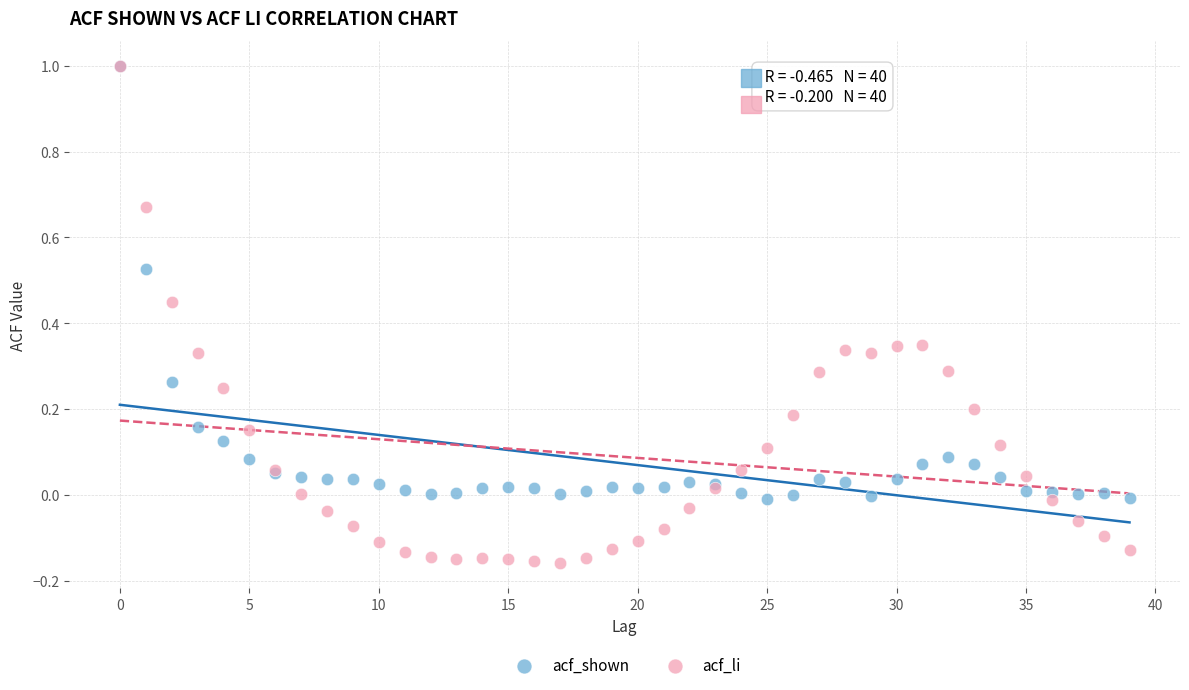

What are all the series names shown in the legend?

acf_shown, acf_li